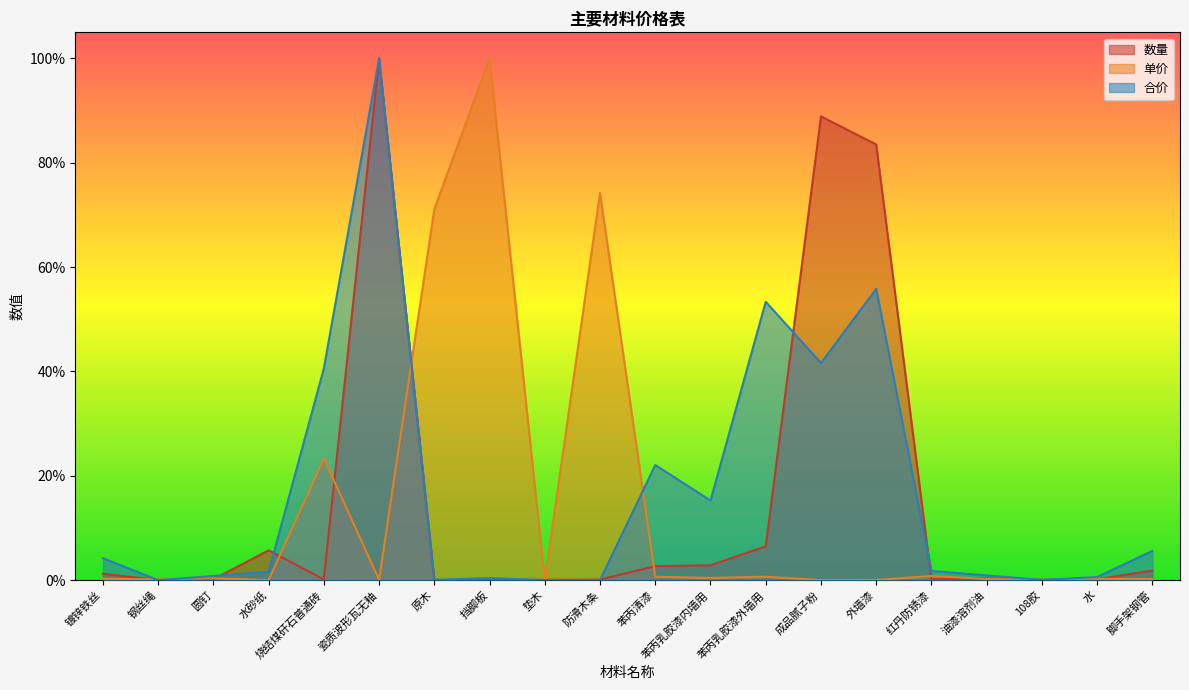

What is the label of the 6th point from the right?

外墙漆